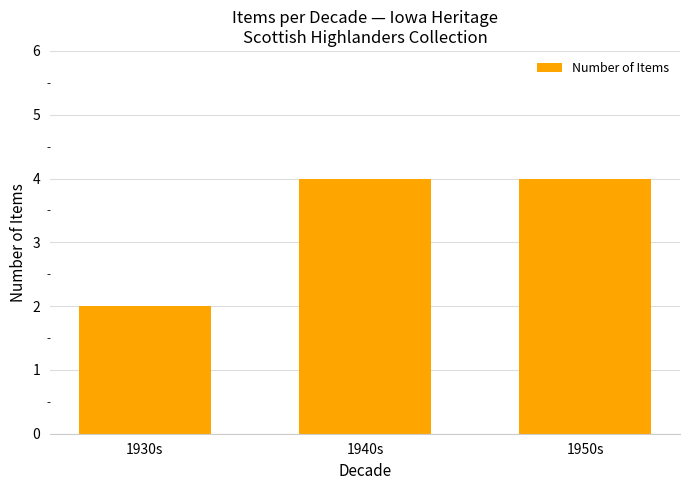

What is the ratio of the value at 1950s to the value at 1940s?

1.0